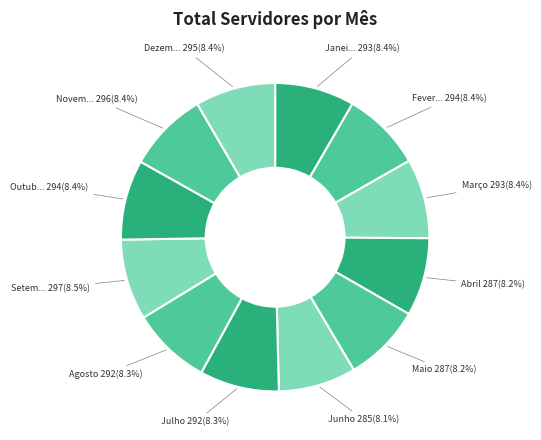

How many segments does this pie chart have?

12